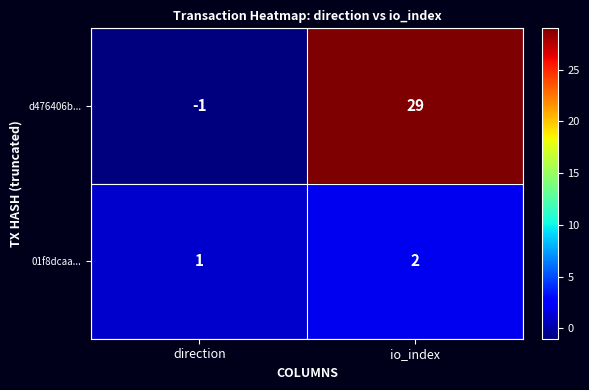

The value of 01f8dcaa... at io_index is 0. True or false?

False